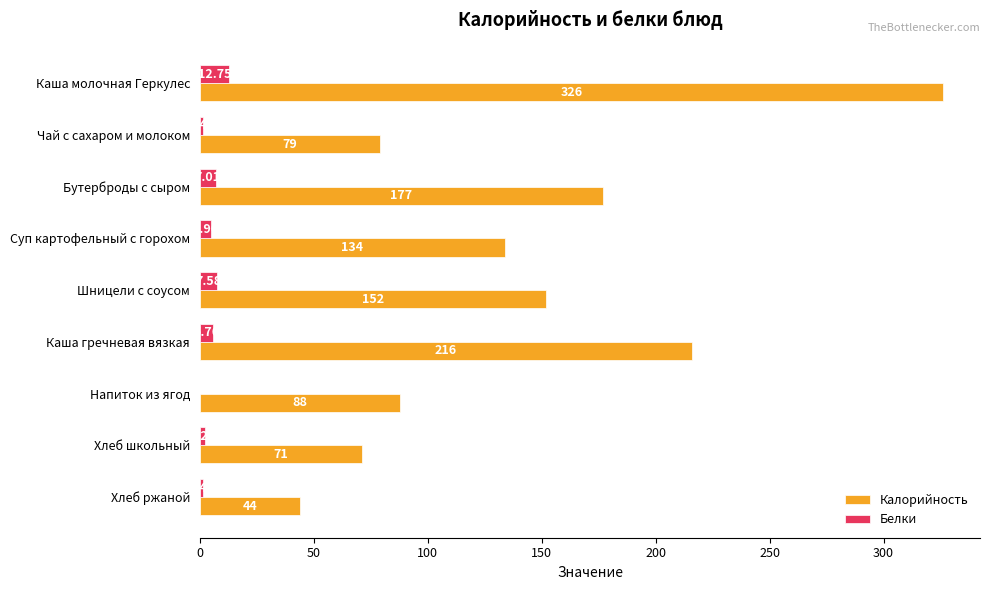

Between Каша молочная Геркулес and Хлеб школьный, which series saw the biggest shift?

Калорийность